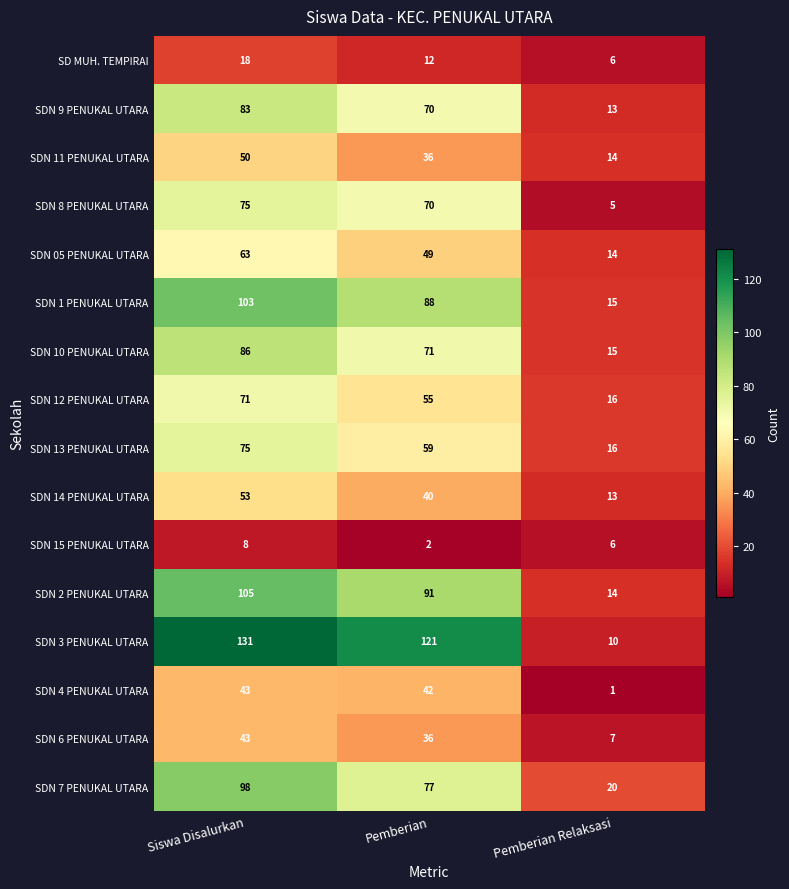

At which label does SDN 6 PENUKAL UTARA reach its peak?

Siswa Disalurkan